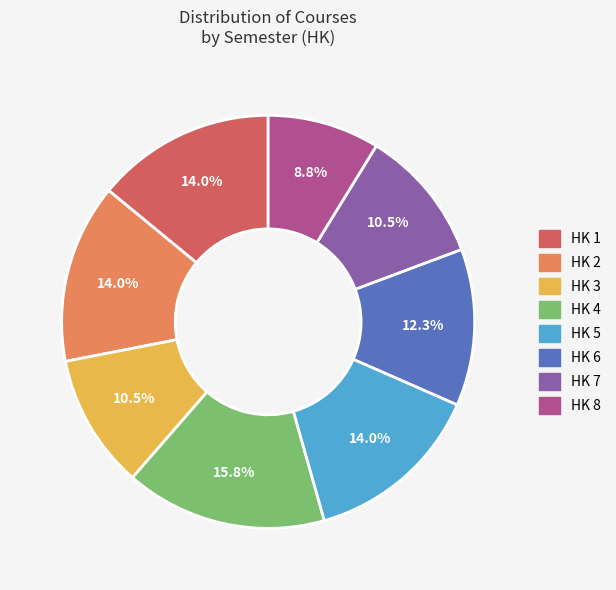

Is there any slice that represents more than half of the pie?

No